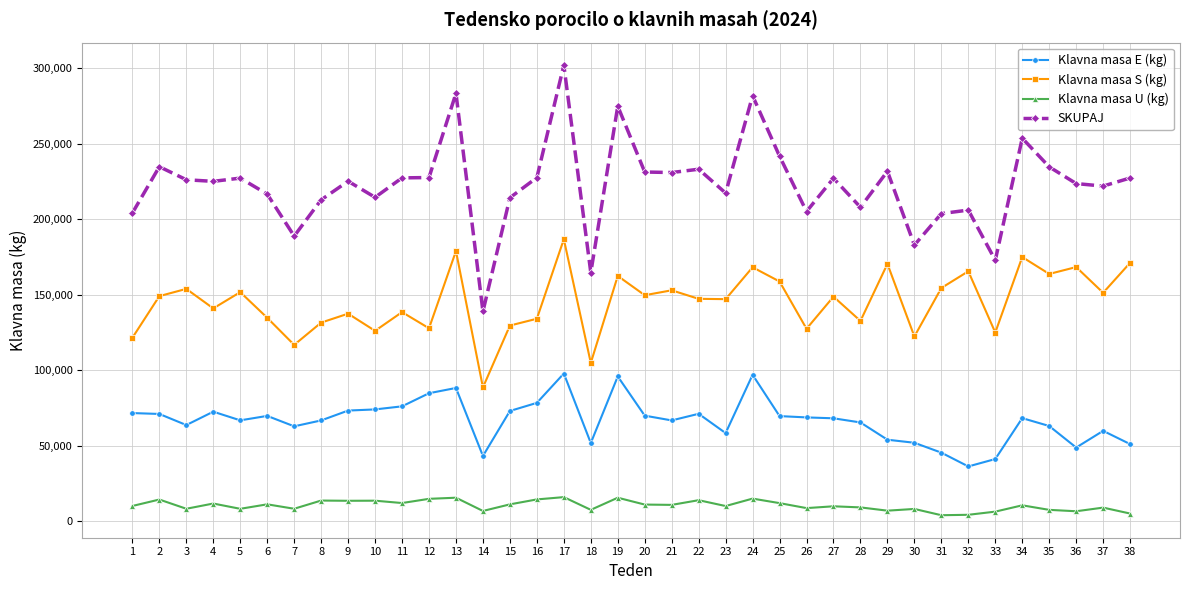

True or false: SKUPAJ has more than 1 interior local peaks.

True